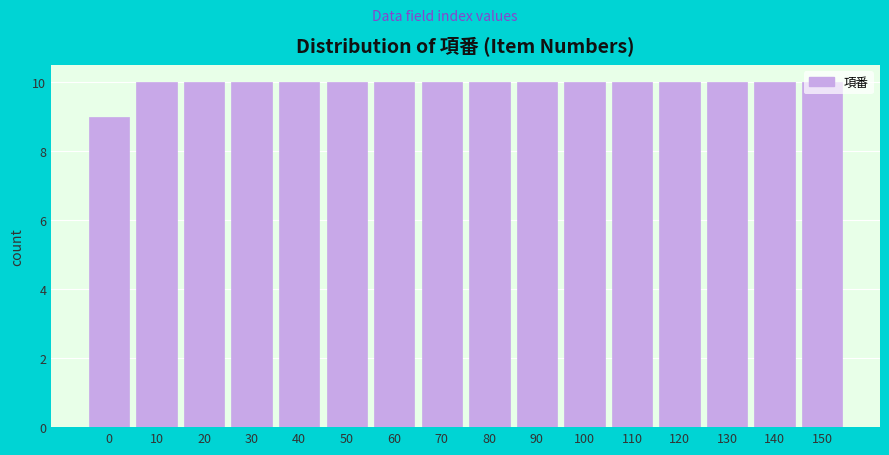

What is the value of the 1st bar from the left?

9